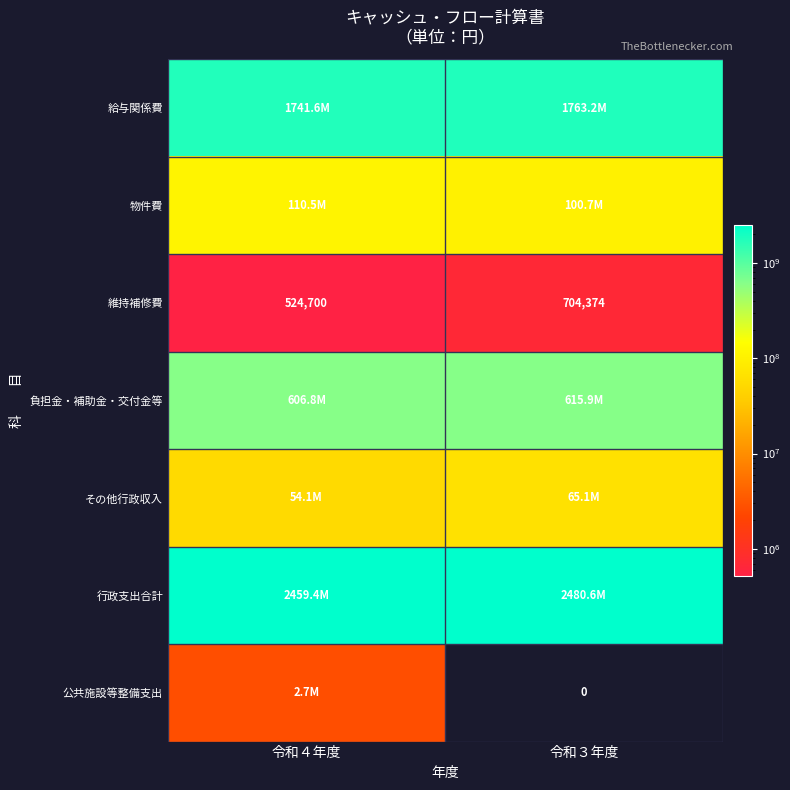

True or false: 維持補修費 has a value of 940677 at 令和３年度.

False